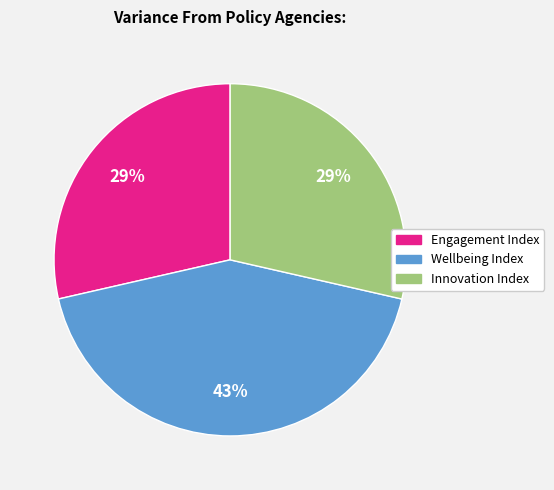

Approximately how many times larger is the value at Engagement Index compared to Wellbeing Index?

0.7